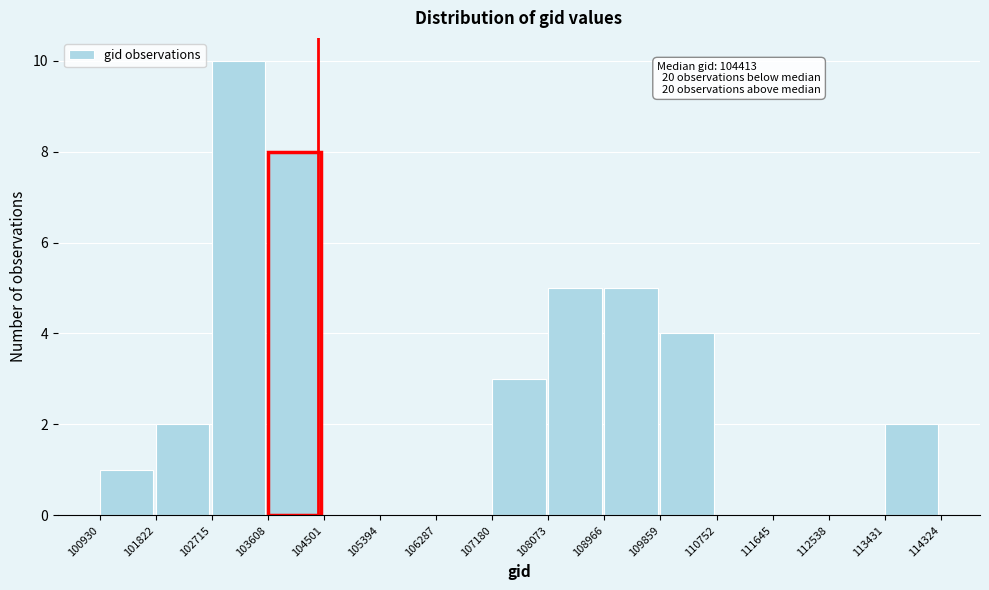

Over which range of the x-axis is the bar tallest?

102715 to 103608